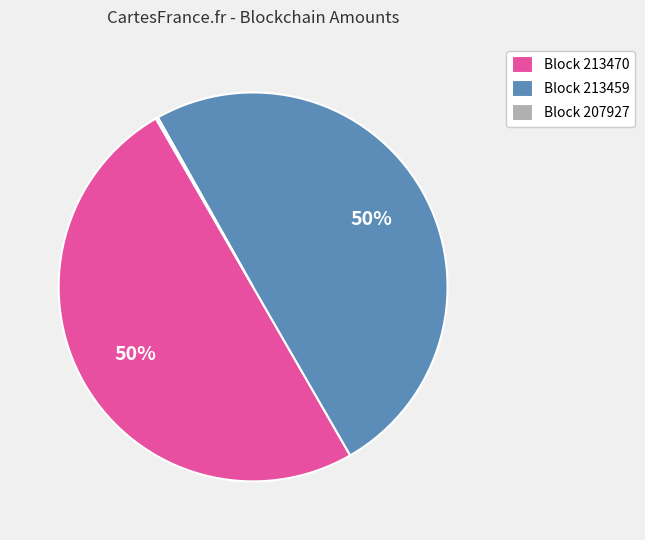

Approximately how many times larger is the value at Block 213470 compared to Block 213459?

1.0